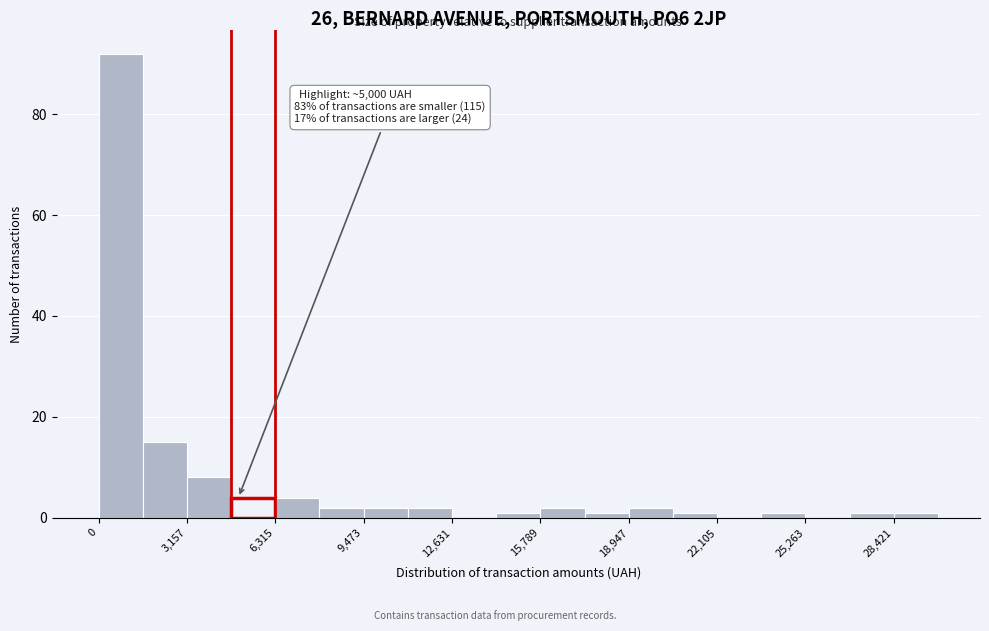

Around what value on the x-axis is the tallest bar? Give the approximate position of its centre, as read against the axis.

1000